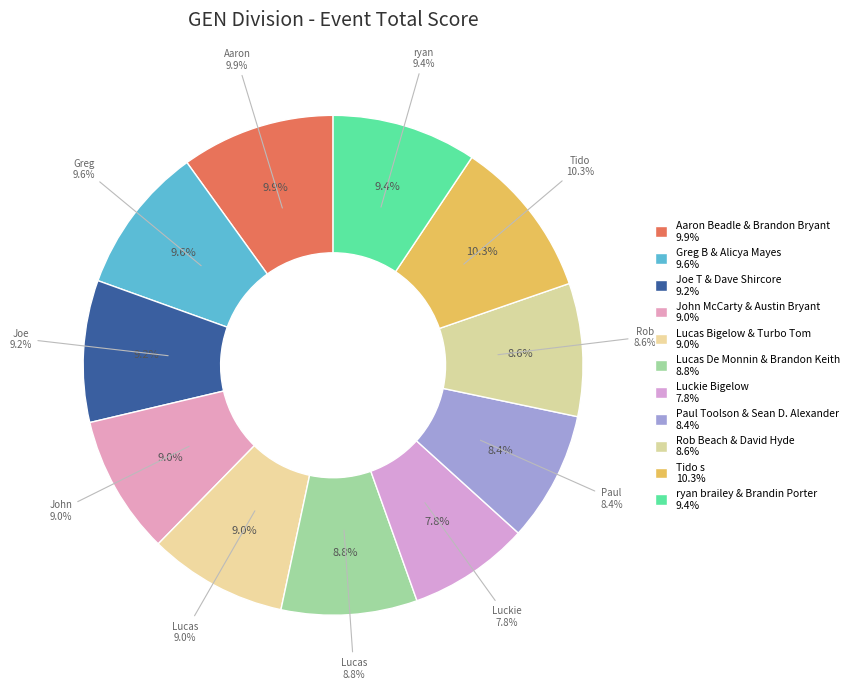

To the nearest percent, what portion does Lucas De Monnin & Brandon Keith represent?

9%